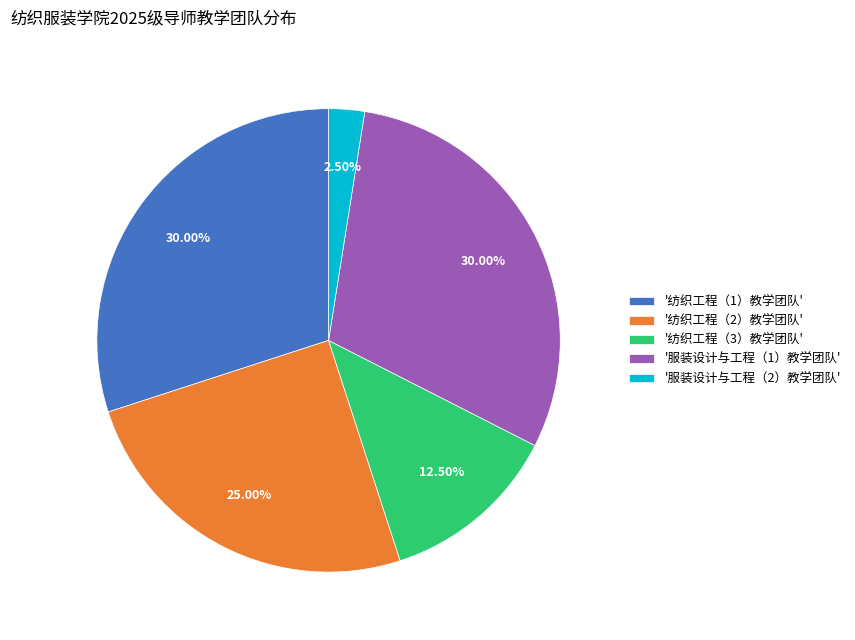

Approximately how many times larger is the value at '服装设计与工程（1）教学团队' compared to '服装设计与工程（2）教学团队'?

12.0